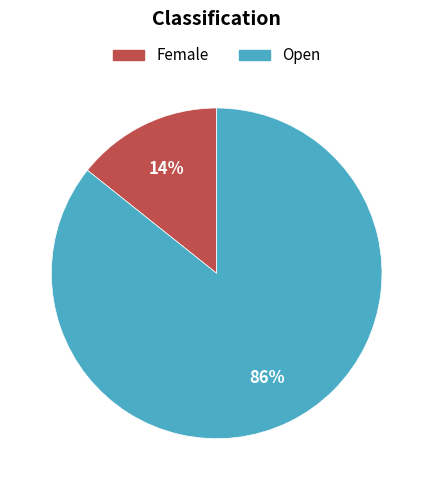

Which category has the smallest portion of the pie?

Female